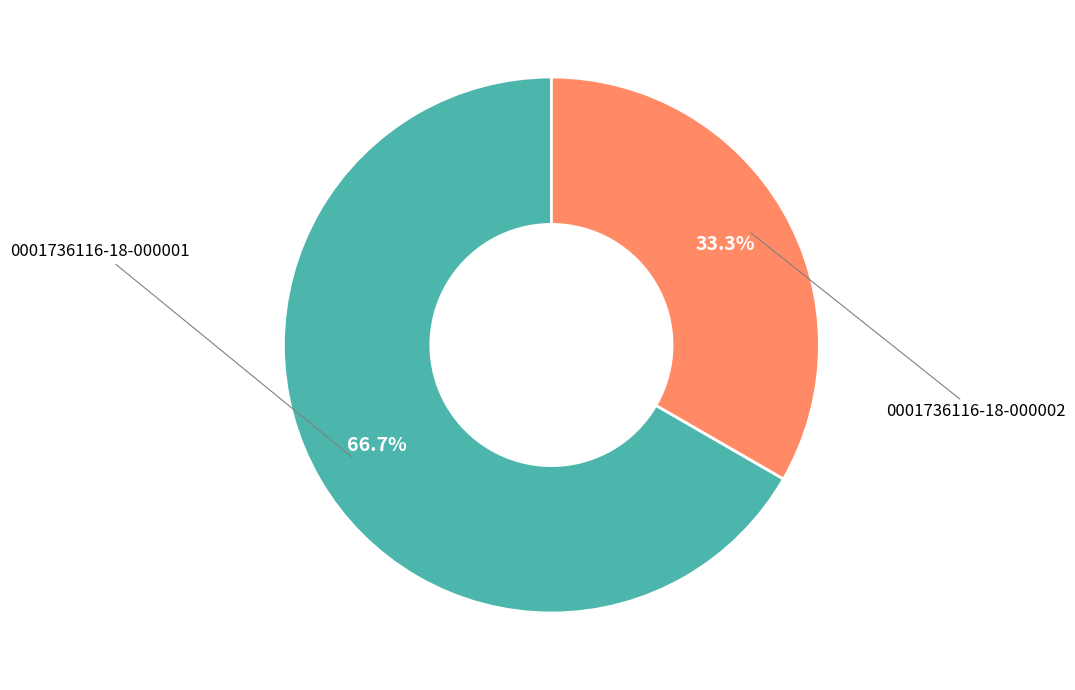

Is there any slice that represents more than half of the pie?

Yes